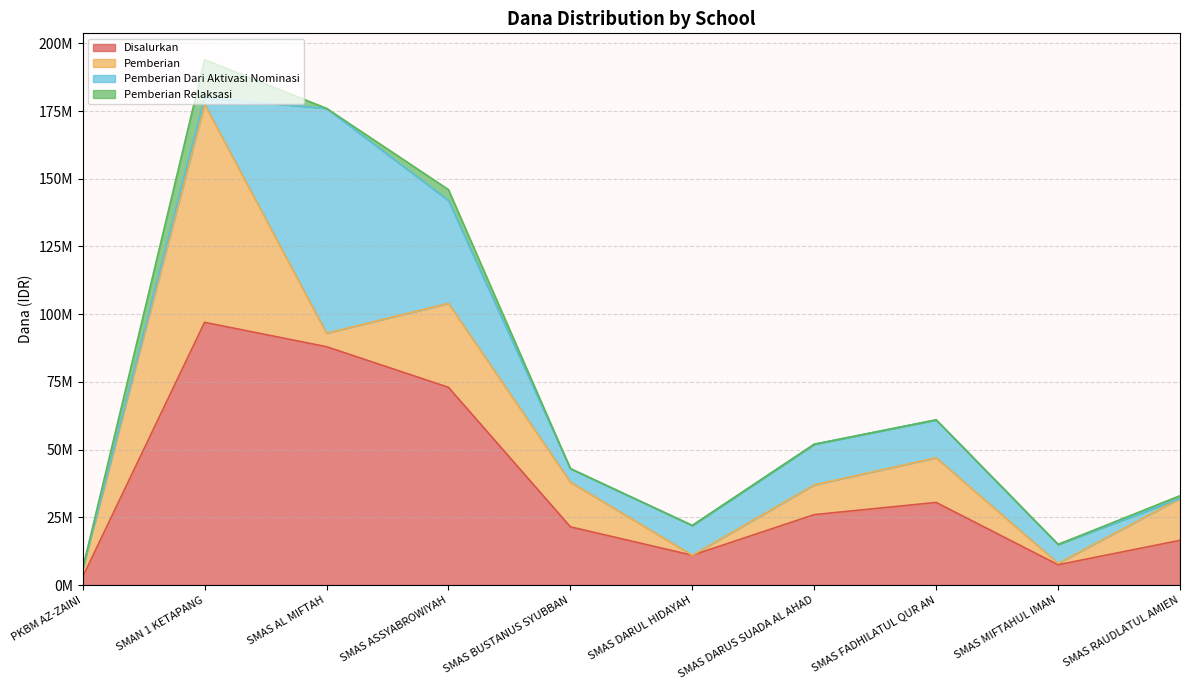

Does the chart have visible grid lines?

Yes